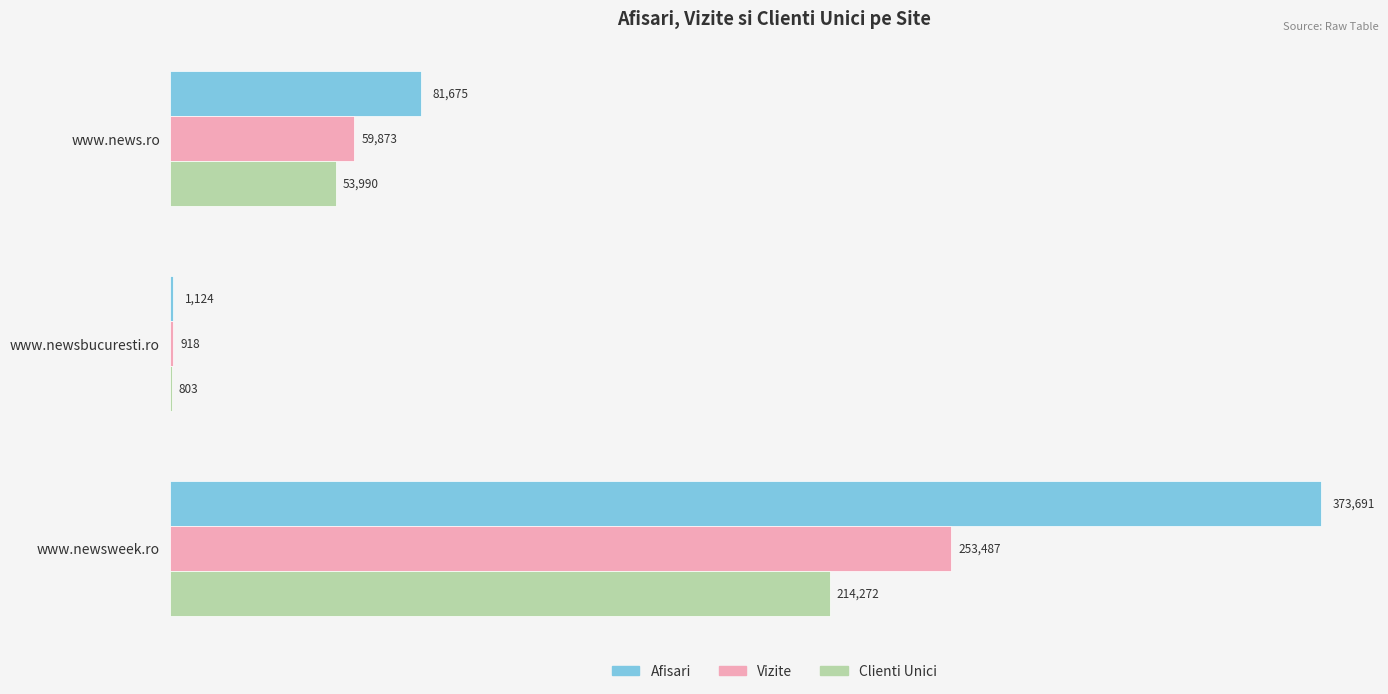

Count the Afisari values in the range 1124 to 373691.

3